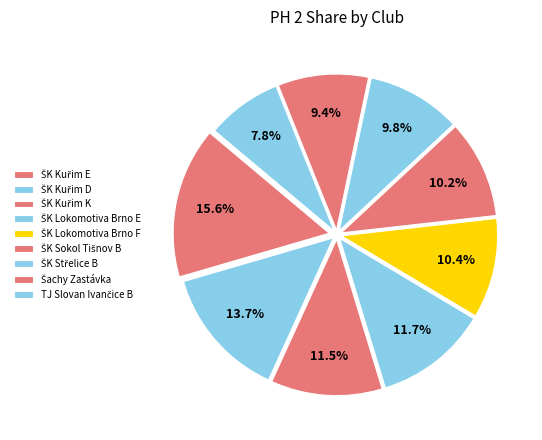

How many slices are in this pie chart?

9